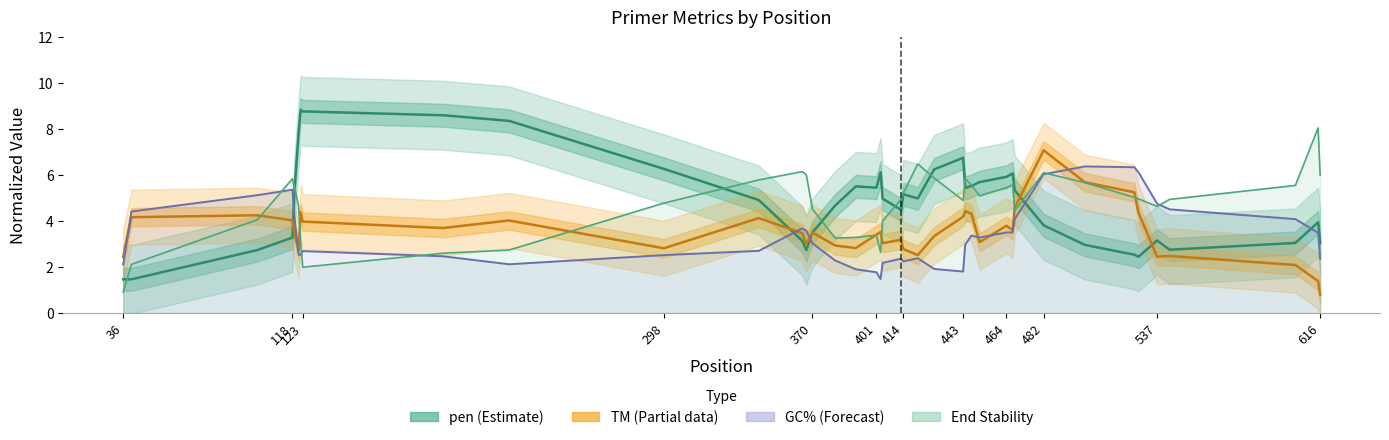

At how many categories does at least one series exceed 6?

18